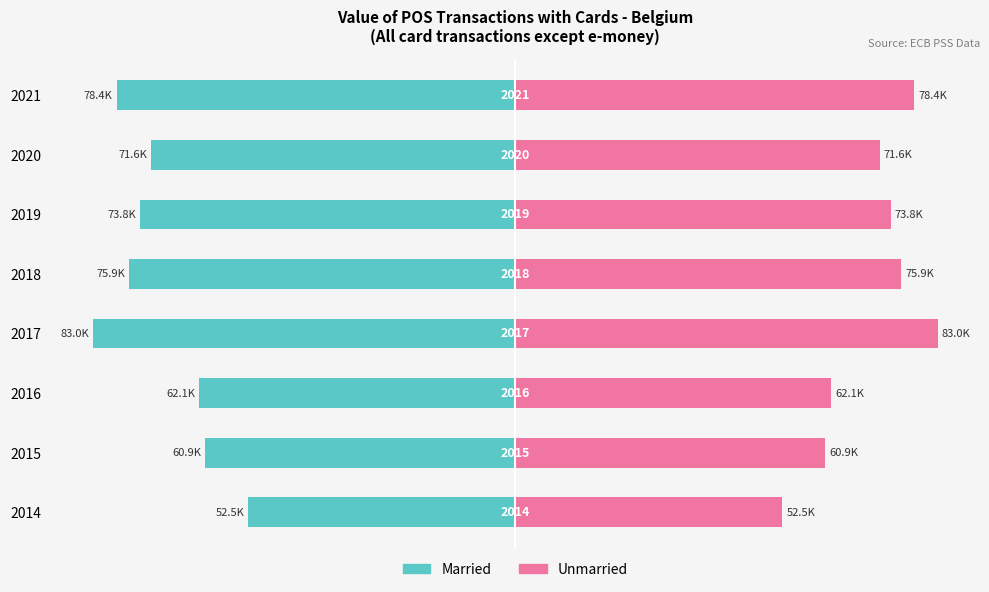

How many values in the Married series are below -71631?

5